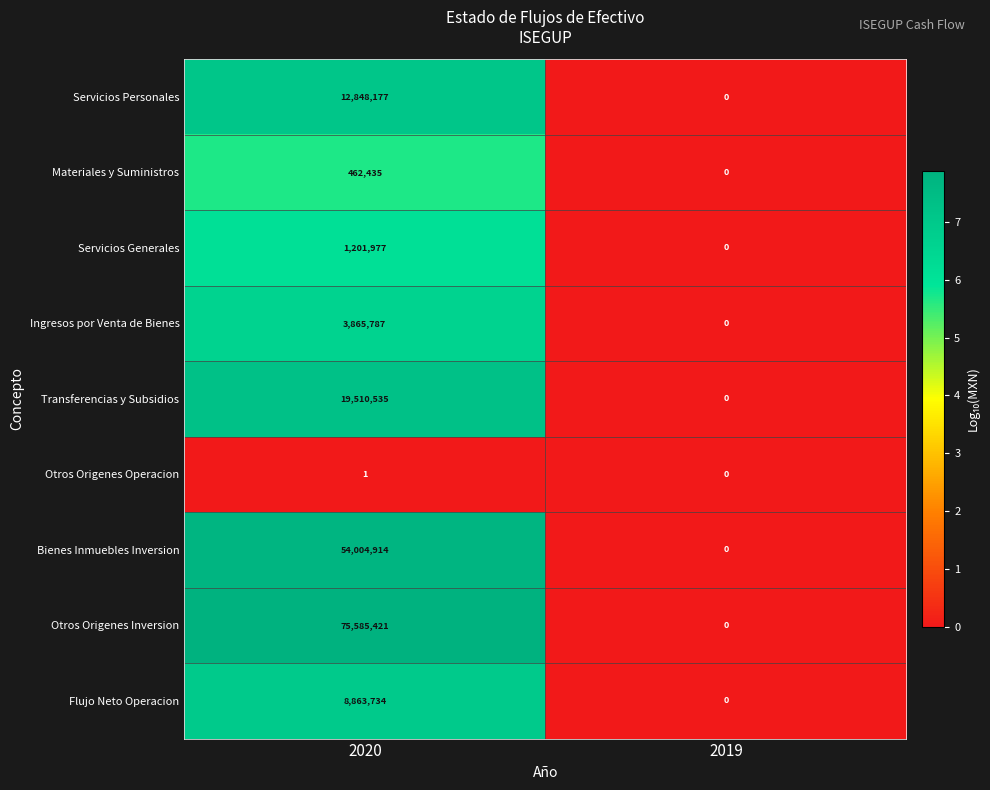

Which category has the highest value in the Servicios Personales series?

2020